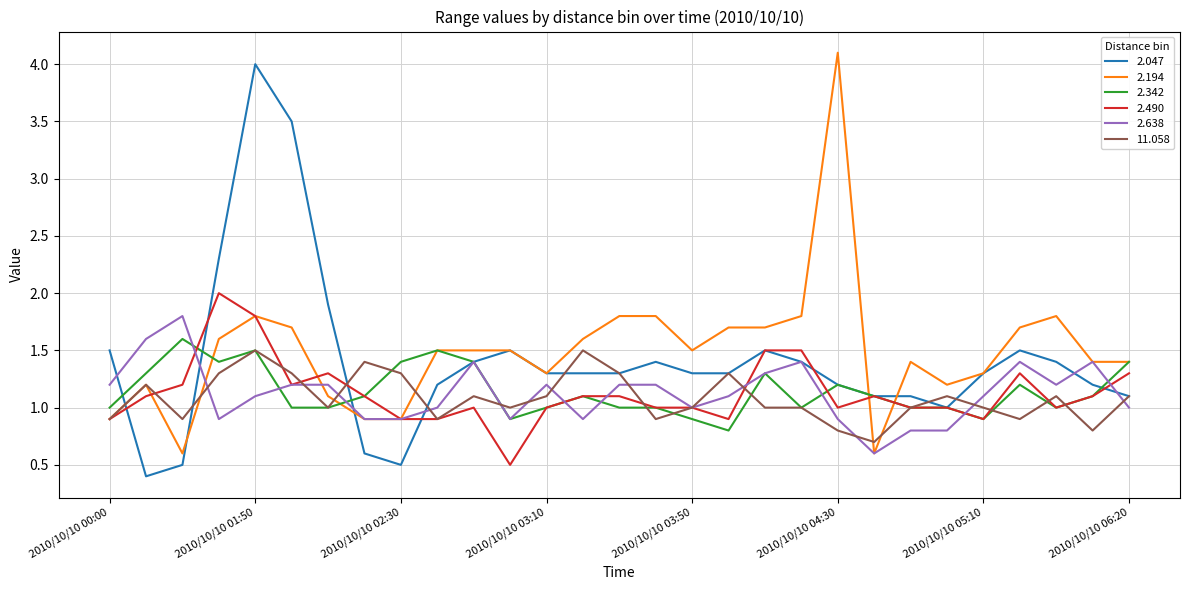

True or false: 2.638 and 2.194 intersect in this chart.

True